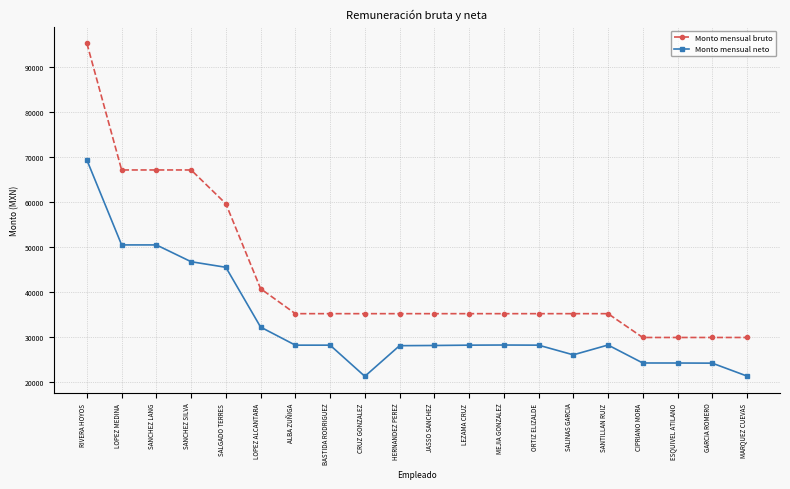

What is the highest value of the Monto mensual neto series?

69398.2